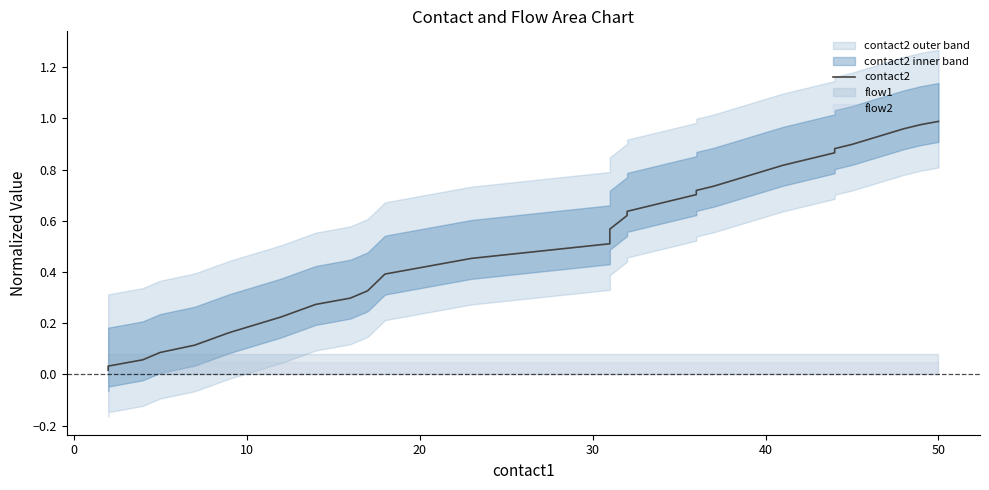

The chart shows a value of 0.3 at 35. True or false?

False